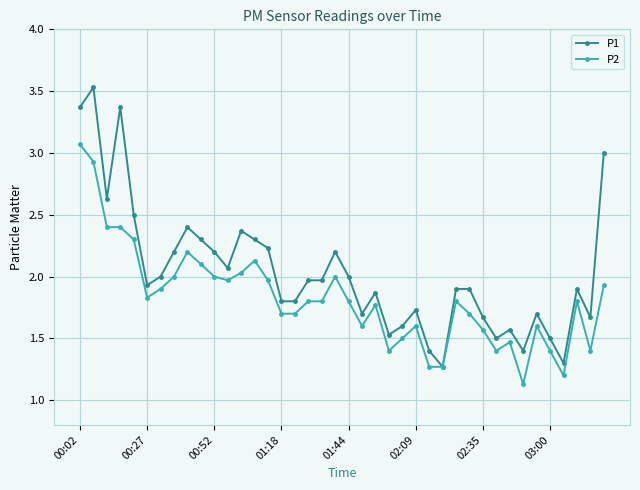

Which series has the largest total across all categories?

P1